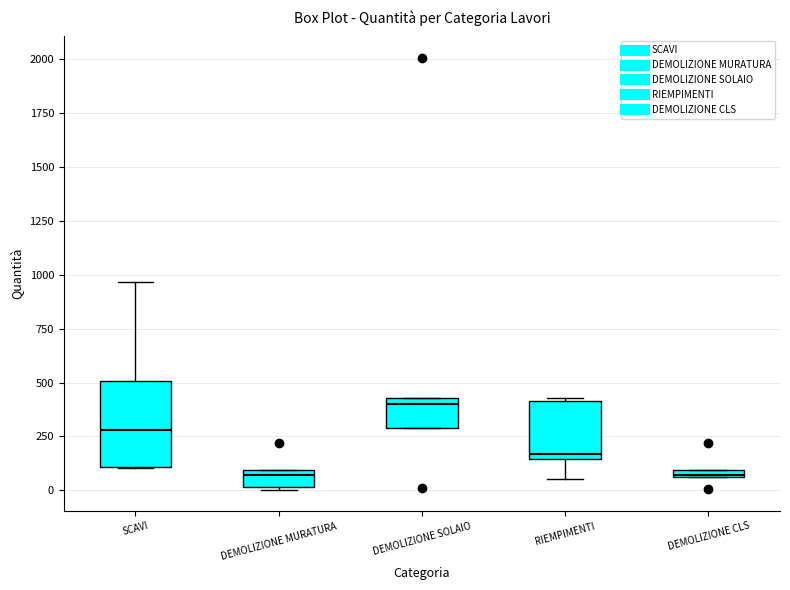

Where does the median line of the box for DEMOLIZIONE MURATURA sit on the y-axis? The values are not printed on the chart, so give them approximately, as read against the axis.

50